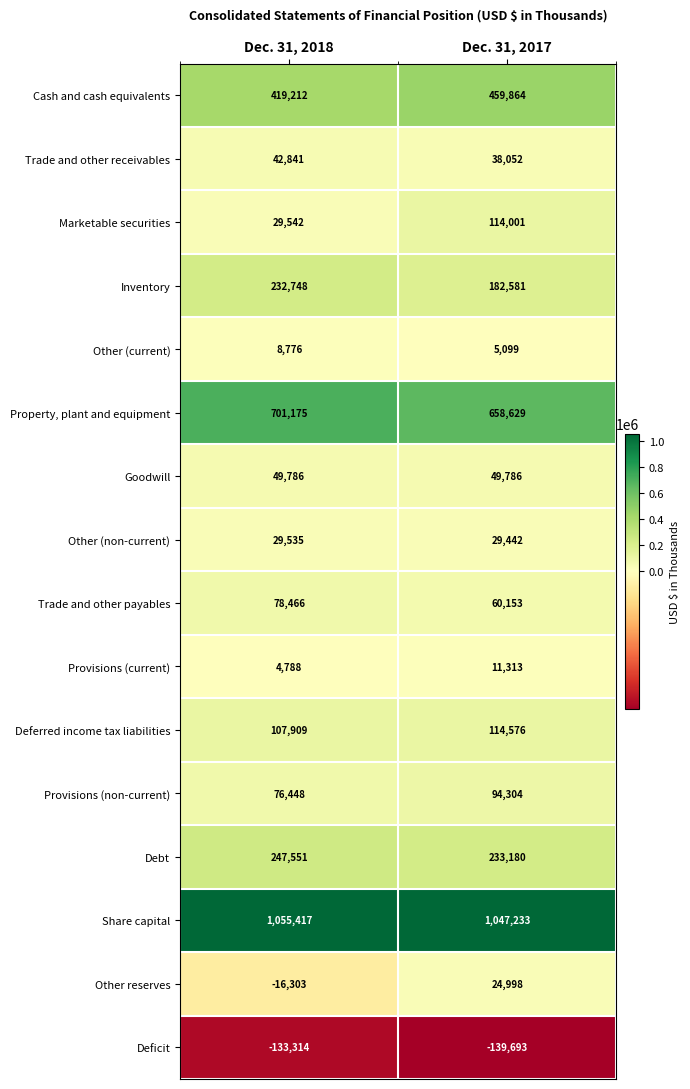

List the series in order of their peak value, highest first.

Share capital, Property, plant and equipment, Cash and cash equivalents, Debt, Inventory, Deferred income tax liabilities, Marketable securities, Provisions (non-current), Trade and other payables, Goodwill, Trade and other receivables, Other (non-current), Other reserves, Provisions (current), Other (current), Deficit